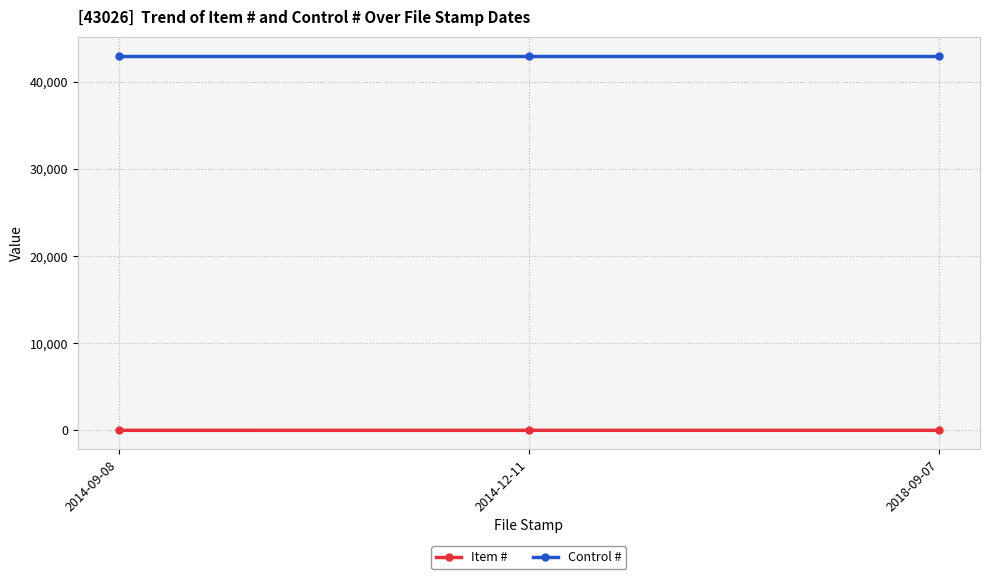

What is the average value of the Control # series?

43026